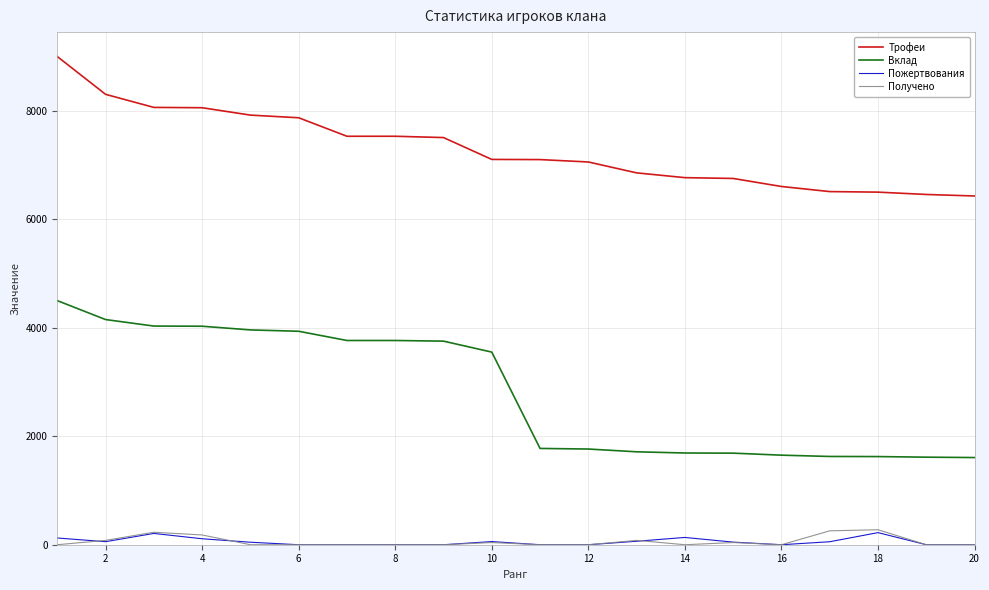

True or false: Вклад and Трофеи cross at least once.

False